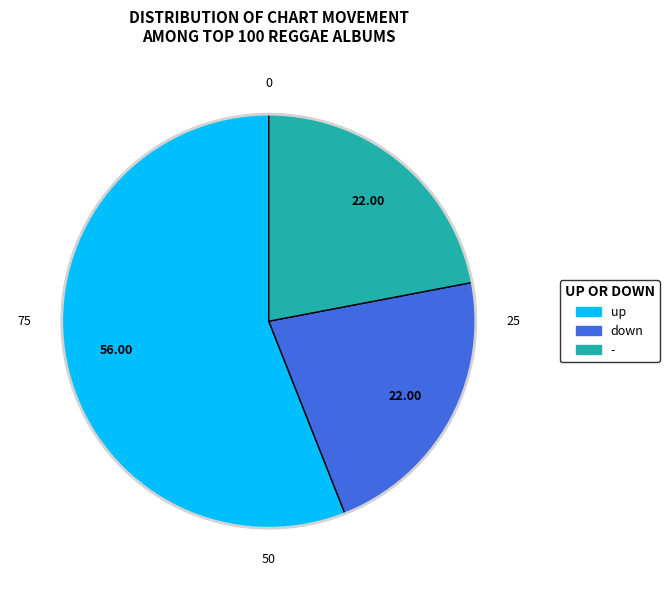

What is the ratio of the value at up to the value at down?

2.5